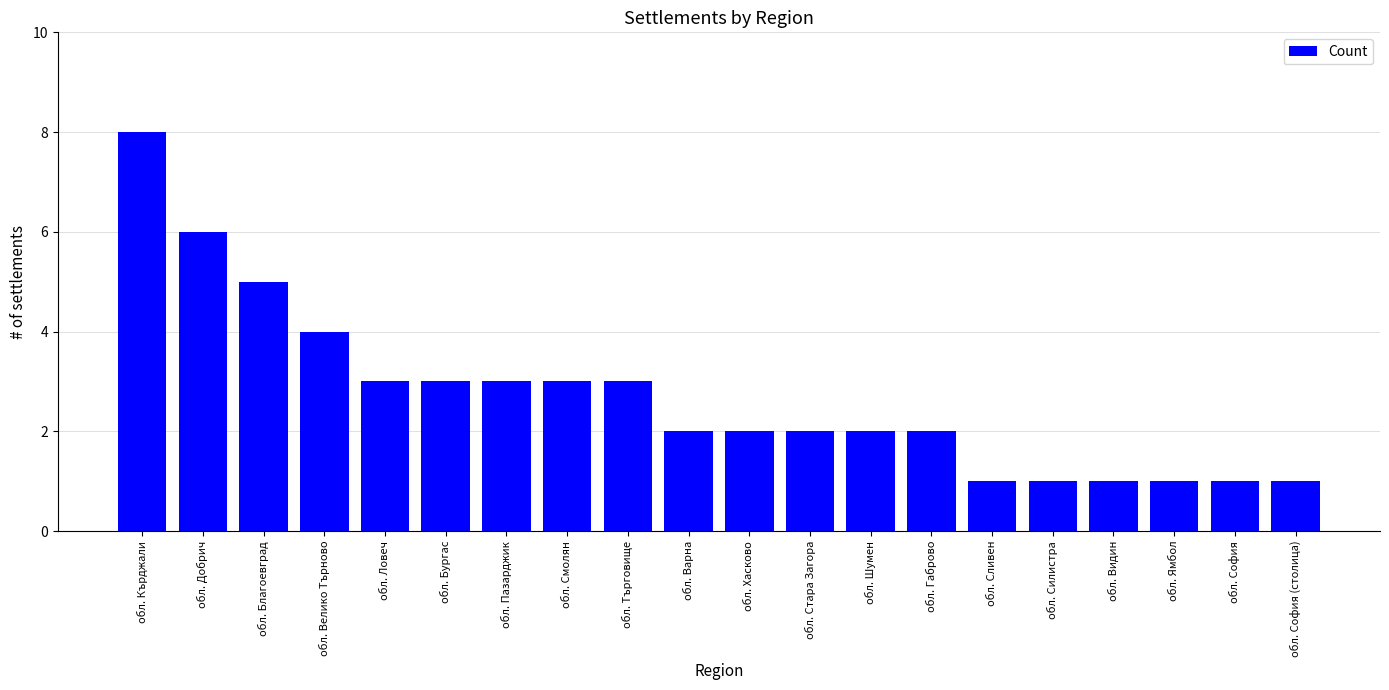

Count the values in the range 1 to 3.

16